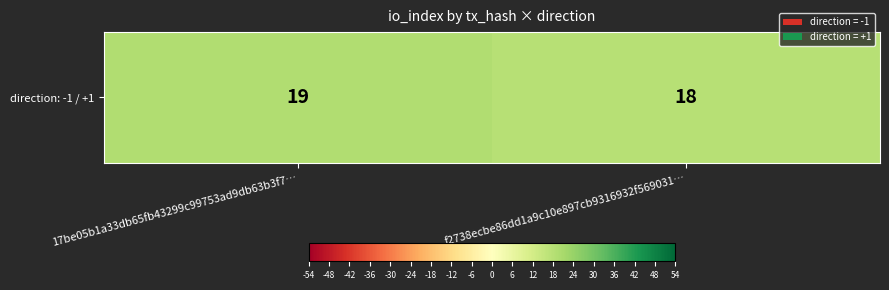

How many distinct data groups are displayed?

1